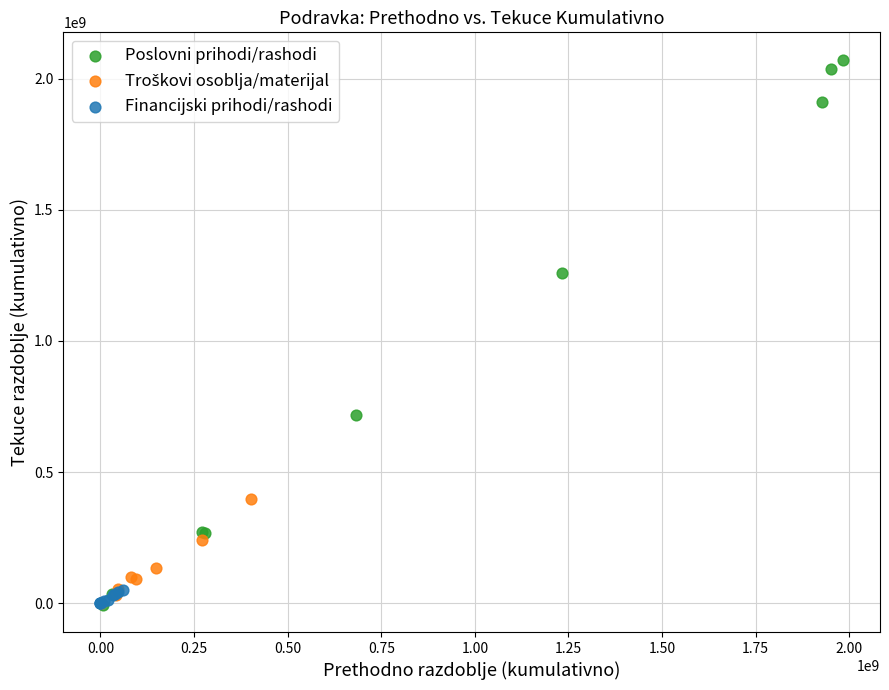

Which series reaches the maximum Y coordinate?

Poslovni prihodi/rashodi